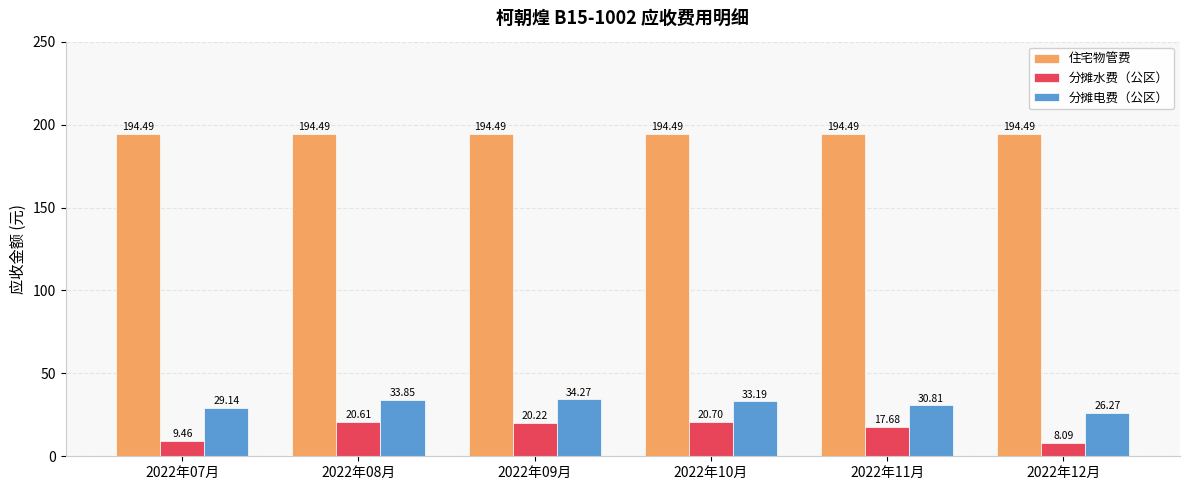

Rank the series by their maximum value, from highest to lowest.

住宅物管费, 分摊电费（公区）, 分摊水费（公区）